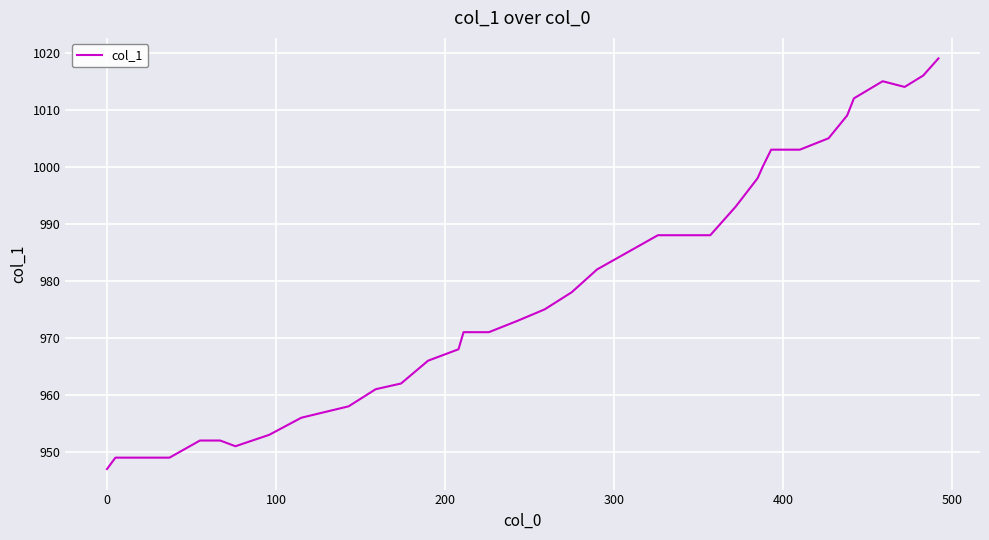

What is the difference between the maximum and minimum values?

72